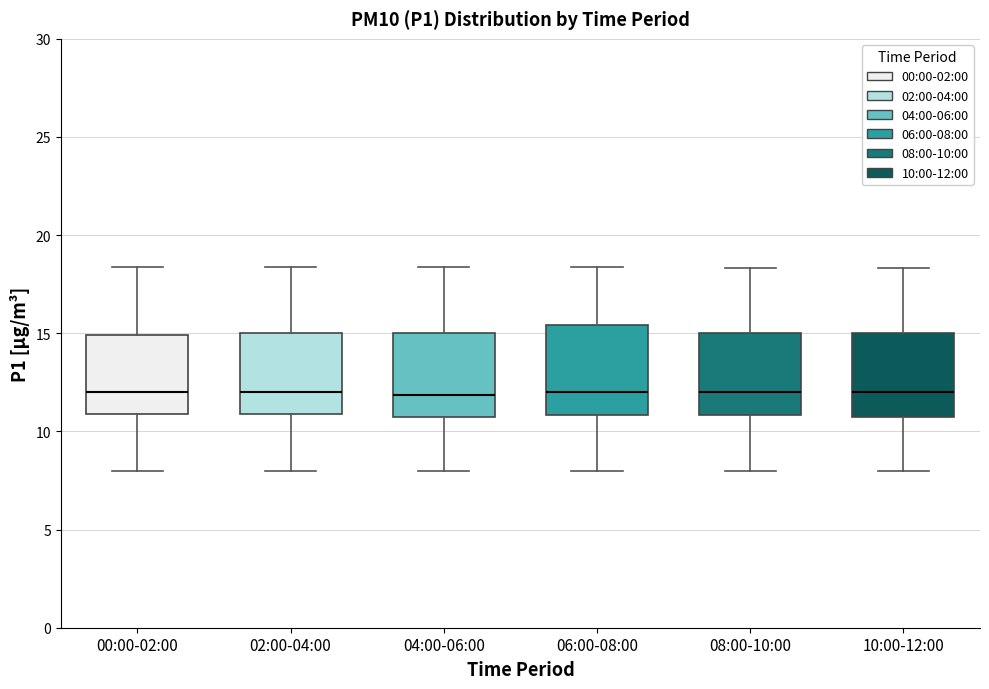

Reading left to right, read every box against the y-axis: the position of its median line, the range the box covers, and the ends of its whiskers. The values are not printed on the chart, so give them approximately, as read against the axis.

00:00-02:00: median 12.0, box 11.0 to 15.0, whiskers 8.0 to 18.5
02:00-04:00: median 12.0, box 11.0 to 15.0, whiskers 8.0 to 18.5
04:00-06:00: median 12.0, box 10.5 to 15.0, whiskers 8.0 to 18.5
06:00-08:00: median 12.0, box 11.0 to 15.5, whiskers 8.0 to 18.5
08:00-10:00: median 12.0, box 11.0 to 15.0, whiskers 8.0 to 18.5
10:00-12:00: median 12.0, box 10.5 to 15.0, whiskers 8.0 to 18.5